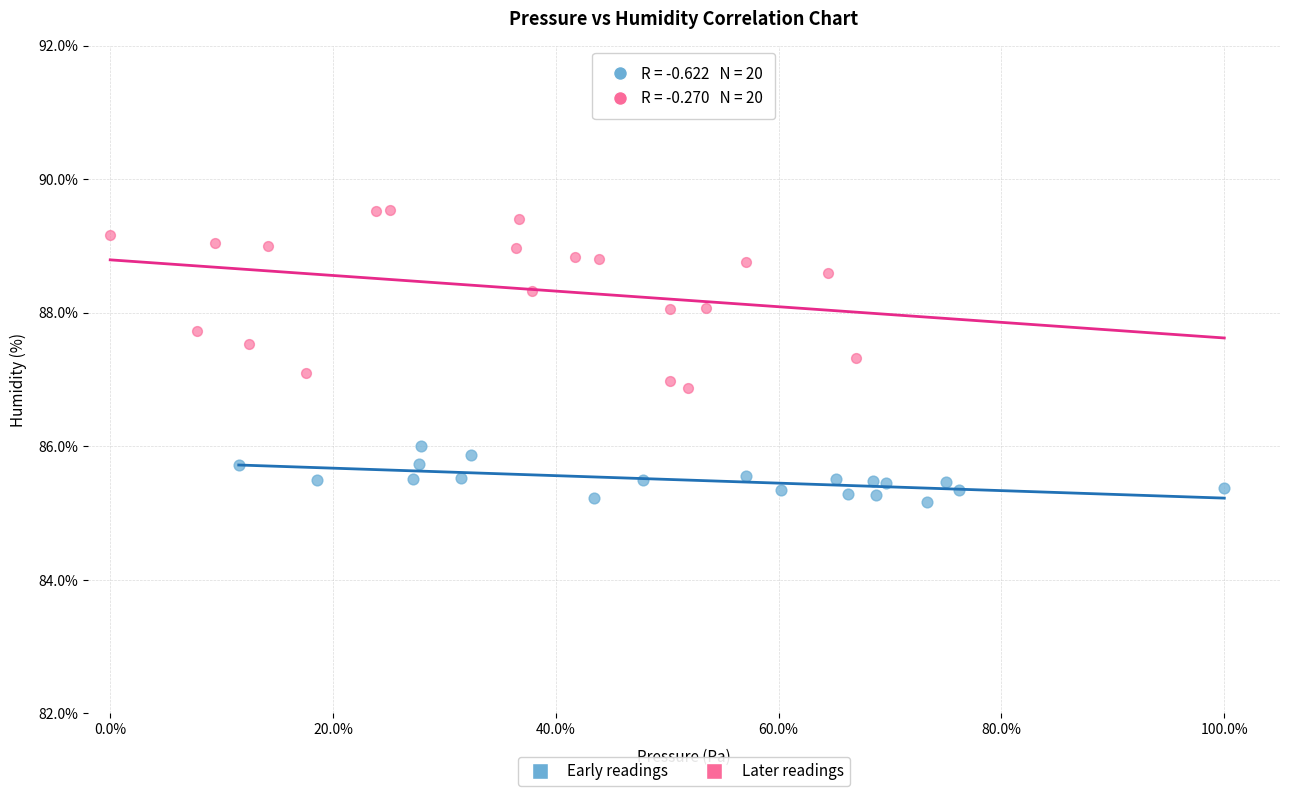

What are all the series names shown in the legend?

Early readings, Later readings